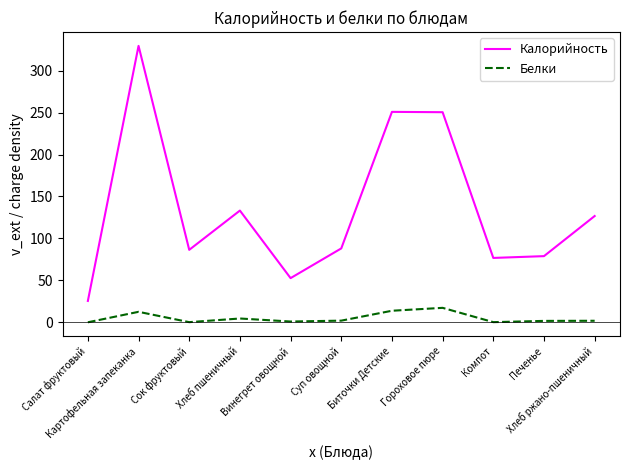

List the series in order of their overall mean, lowest first.

Белки, Калорийность